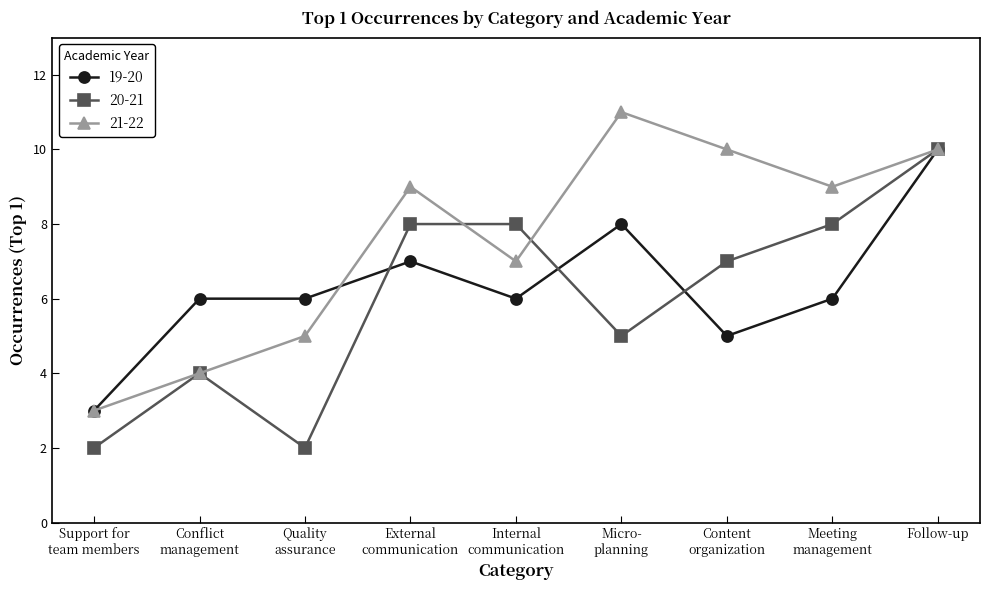

Reading right to left, transcribe all the data shown in this chart.

19-20: Follow-up=10	Meeting
management=6	Content
organization=5	Micro-
planning=8	Internal
communication=6	External
communication=7	Quality
assurance=6	Conflict
management=6	Support for
team members=3
20-21: Follow-up=10	Meeting
management=8	Content
organization=7	Micro-
planning=5	Internal
communication=8	External
communication=8	Quality
assurance=2	Conflict
management=4	Support for
team members=2
21-22: Follow-up=10	Meeting
management=9	Content
organization=10	Micro-
planning=11	Internal
communication=7	External
communication=9	Quality
assurance=5	Conflict
management=4	Support for
team members=3